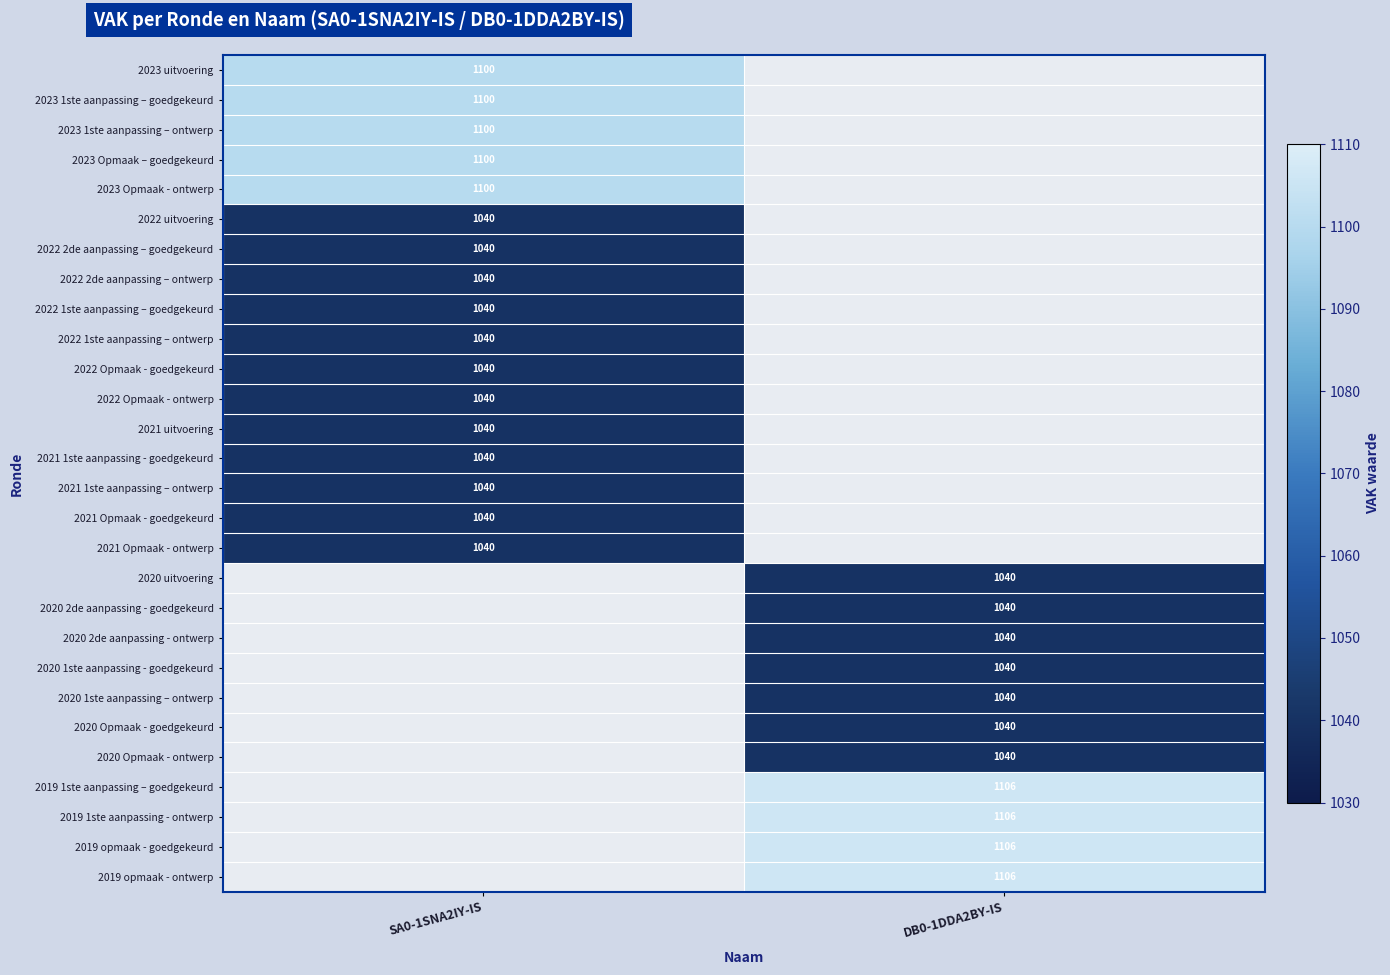

Is the value of 2021 1ste aanpassing - goedgekeurd at SA0-1SNA2IY-IS greater than the value of 2023 Opmaak – goedgekeurd at SA0-1SNA2IY-IS?

No